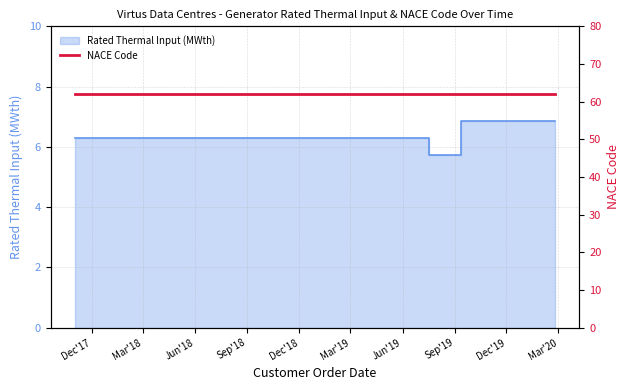

Which label corresponds to the largest value in the chart?

2019-09-12